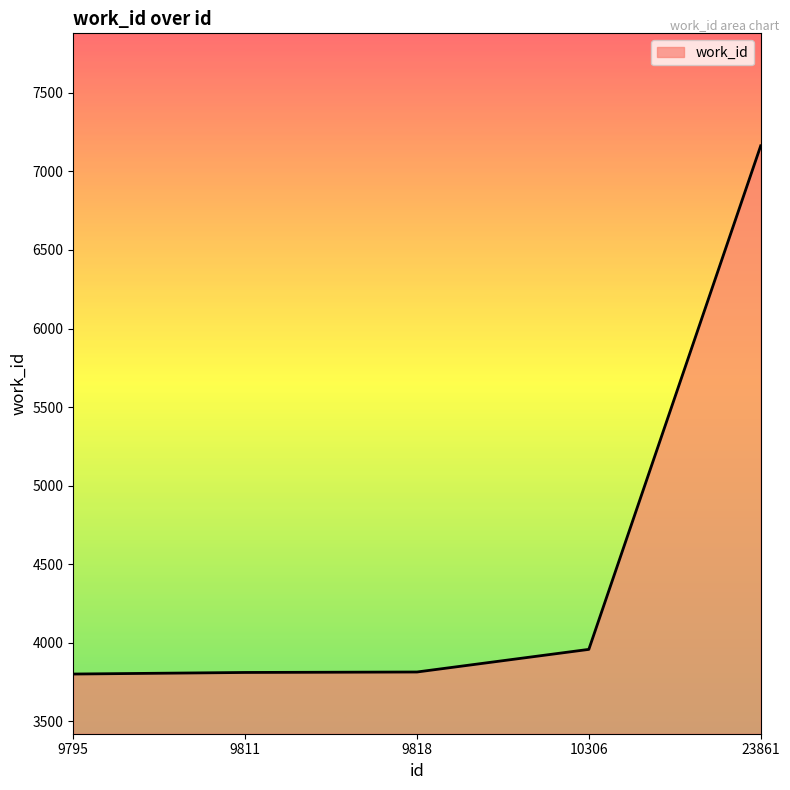

What is the difference between the second highest and second lowest values?

147